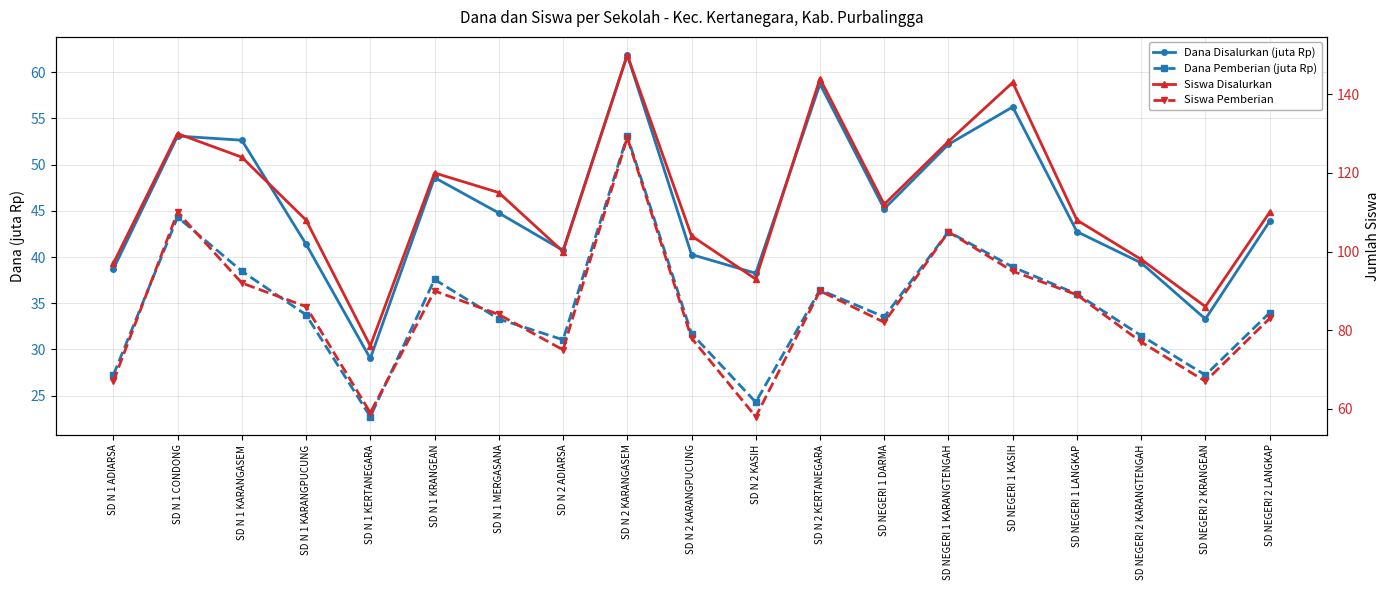

The value of Dana Disalurkan (juta Rp) at SD NEGERI 1 LANGKAP is 42.8. True or false?

True